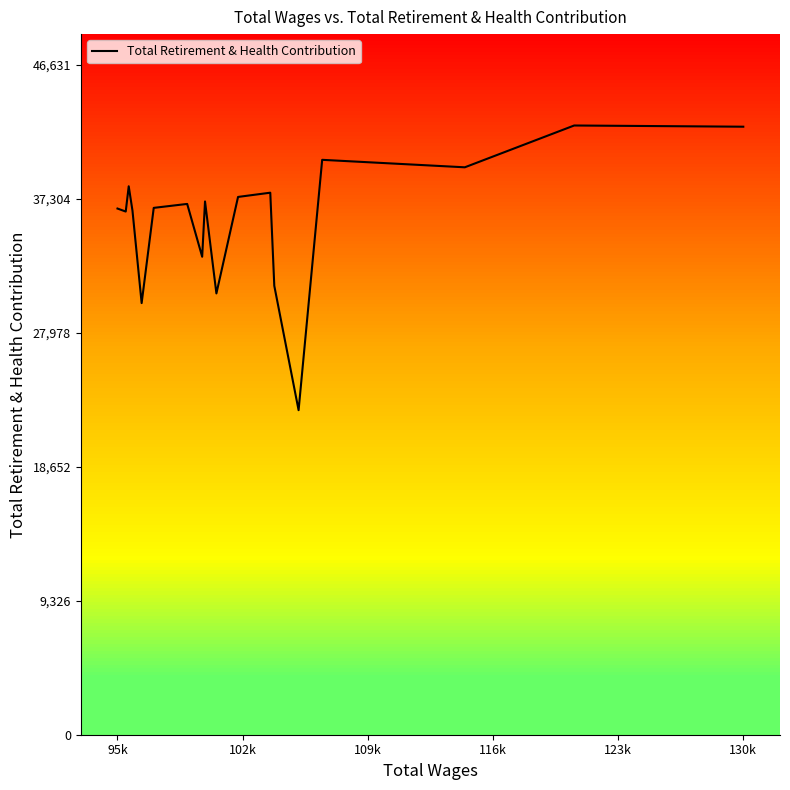

How many lines are shown in the chart?

1